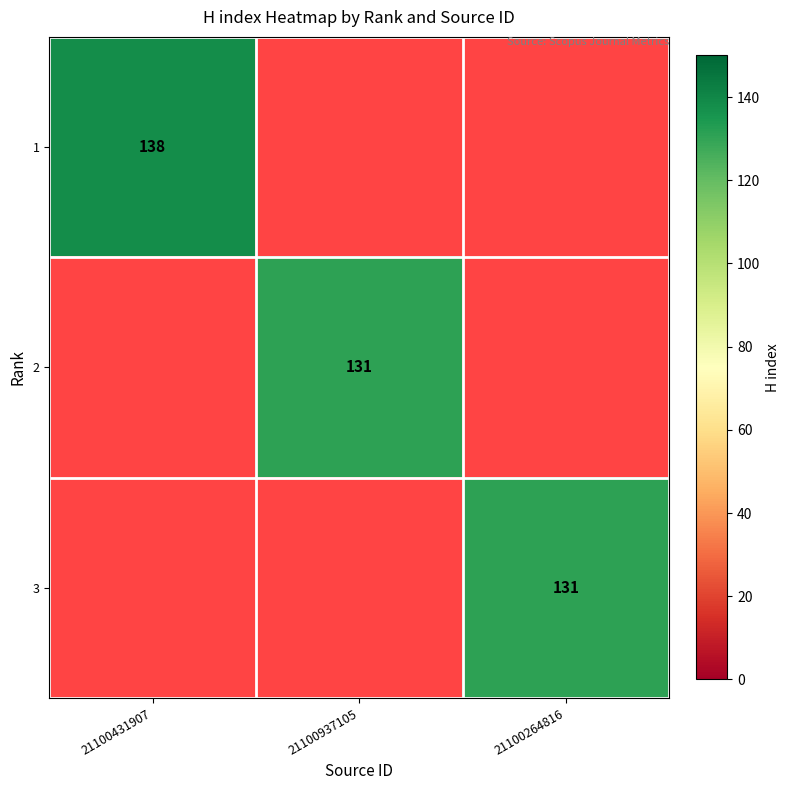

The 1 series shows 193 at 21100431907. True or false?

False